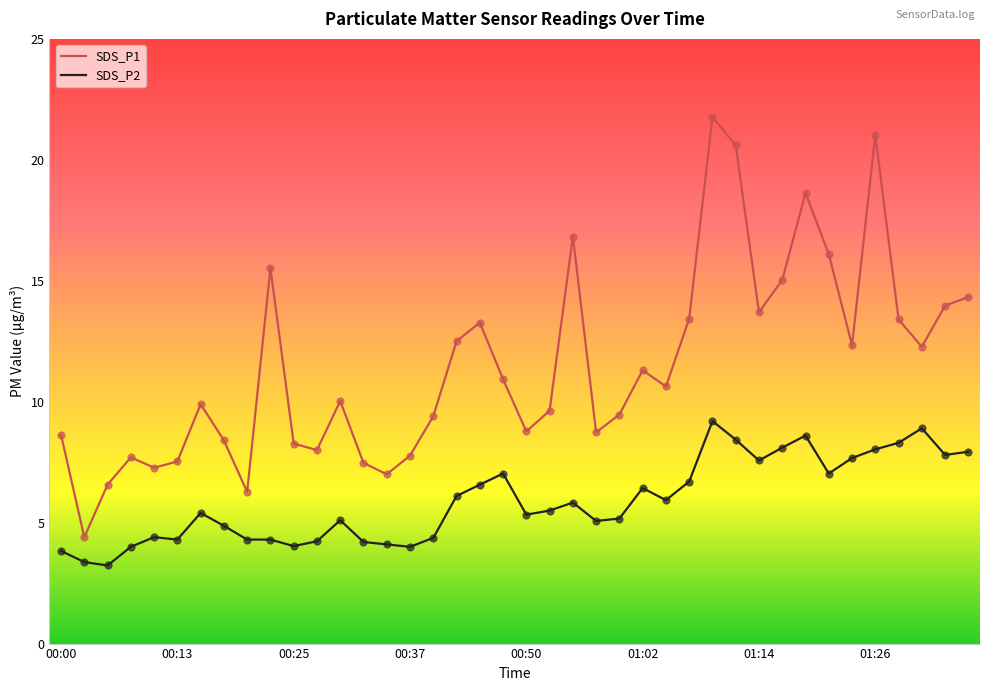

Which series has the largest total across all categories?

SDS_P1